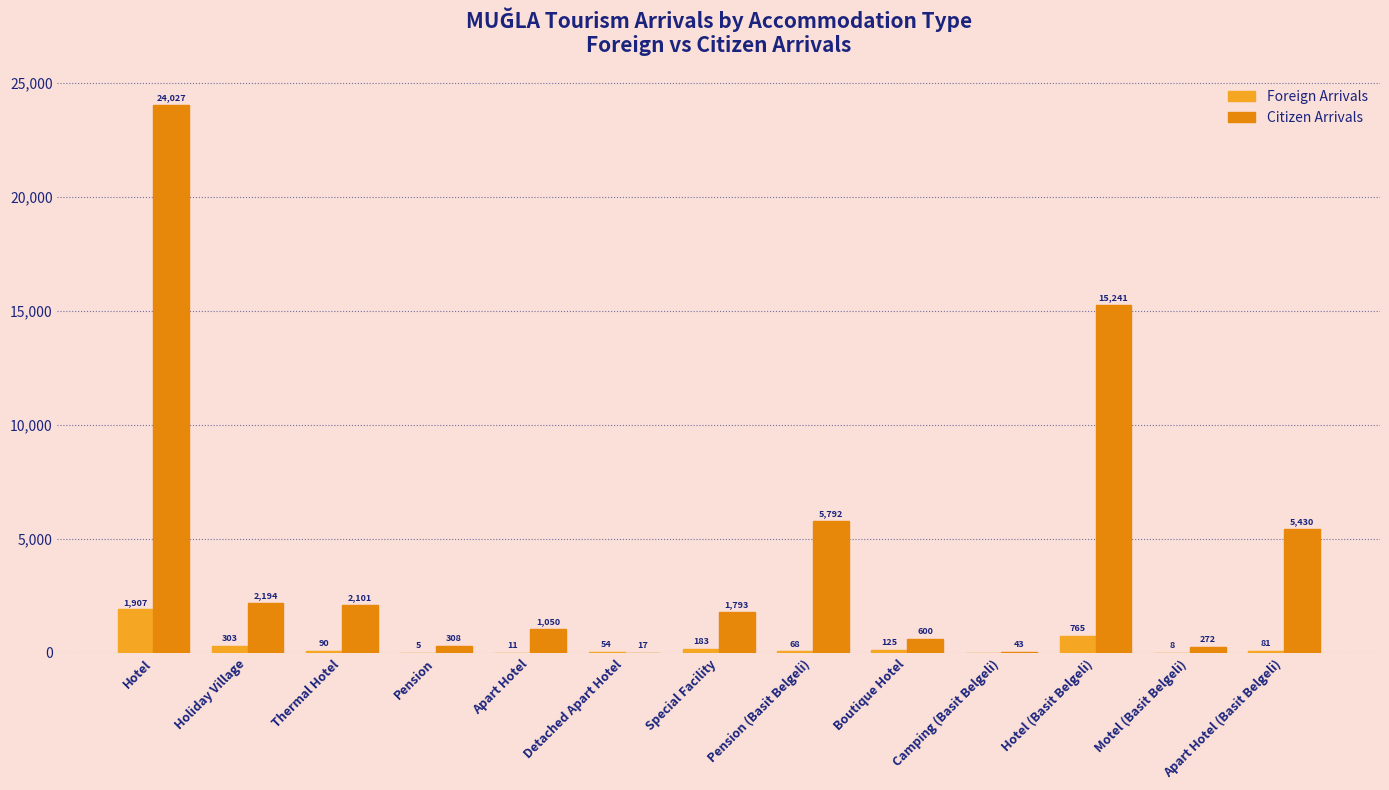

What is the maximum value shown in the chart?

24027